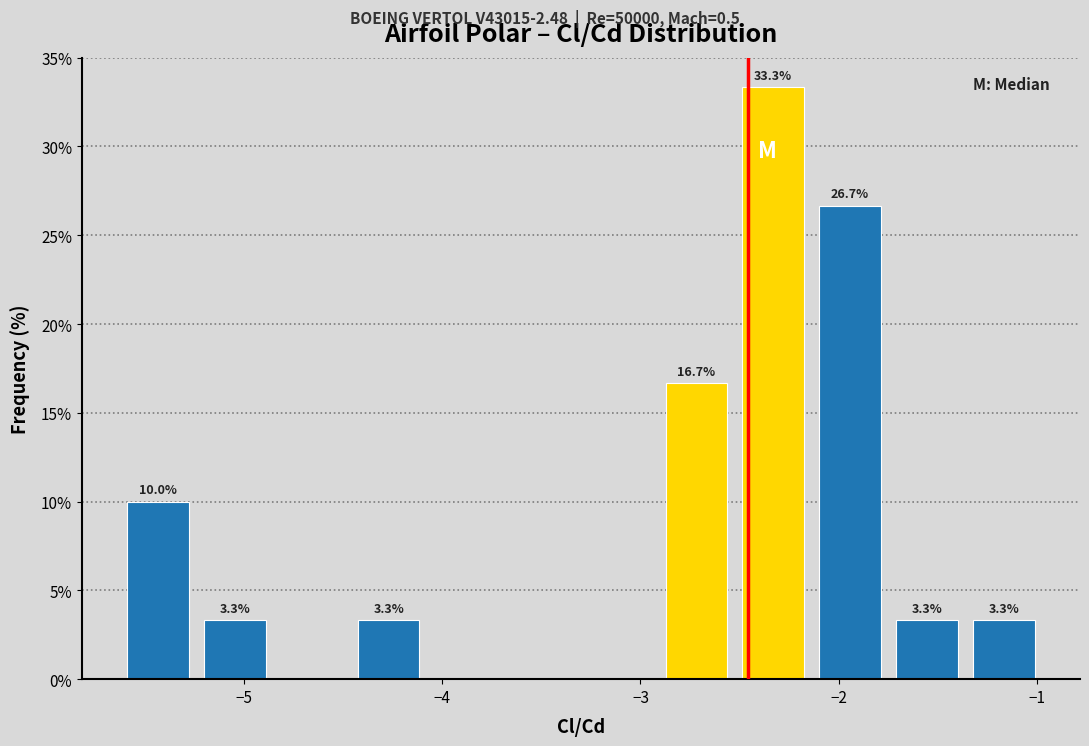

Read against the x-axis, roughly where is the centre of the tallest bar?

-2.3